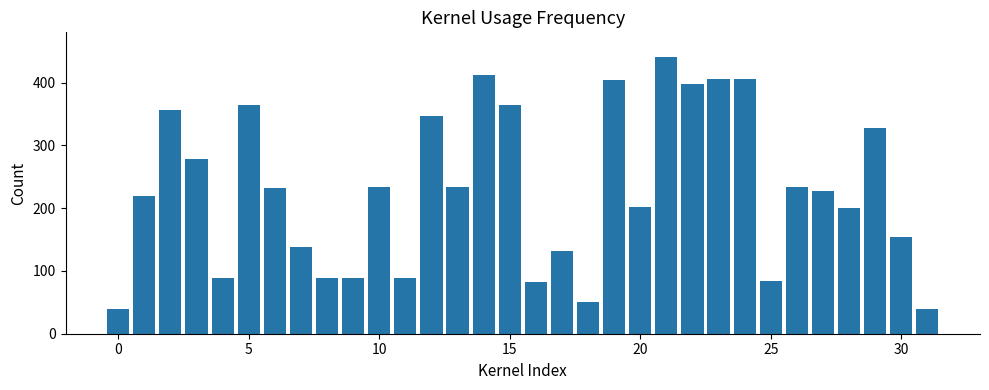

What is the value of the 15th bar from the left?

412